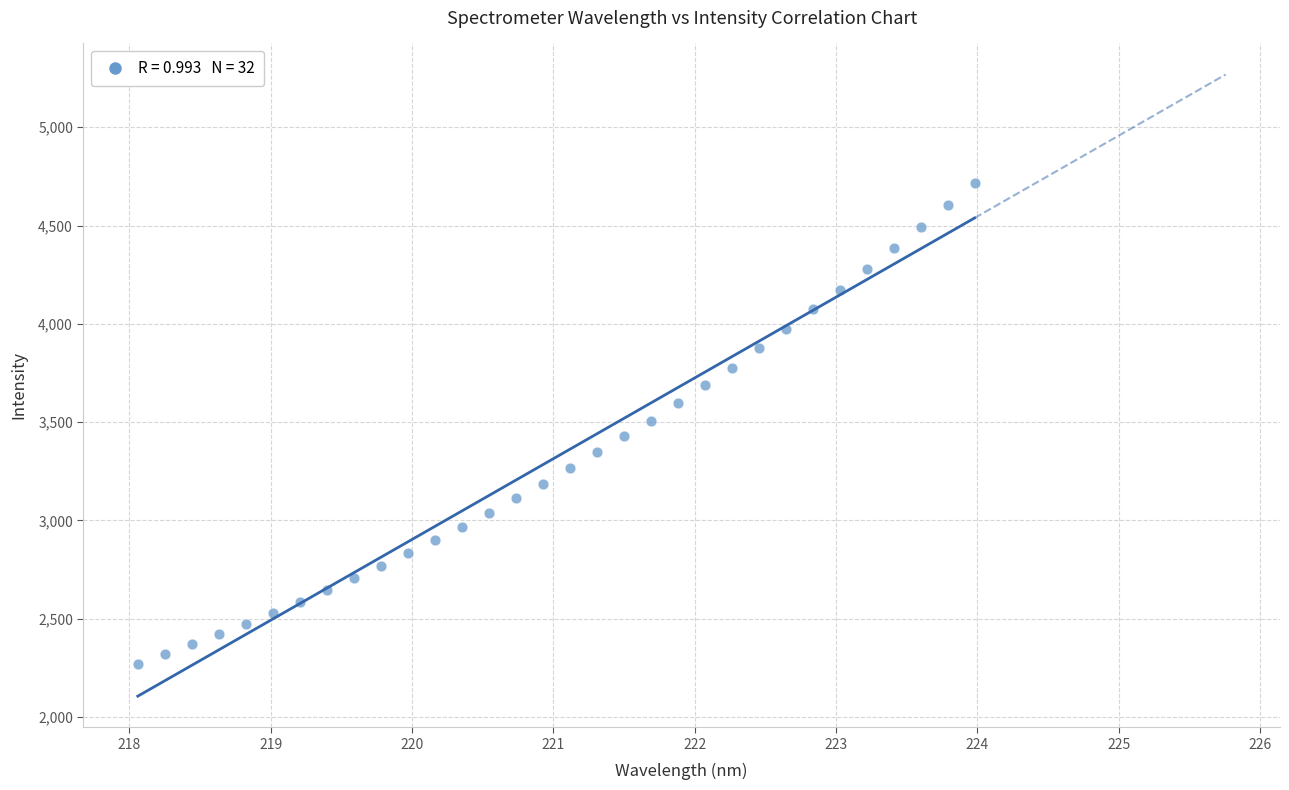

What is the range of X values (max minus min)?

5.9